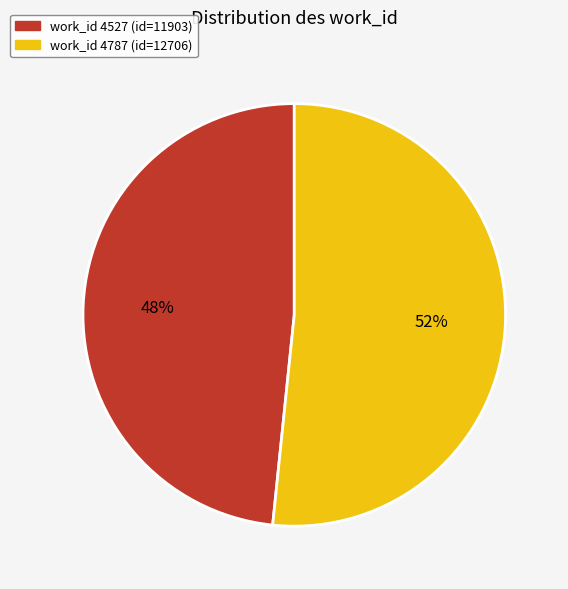

Count the number of slices in the pie.

2